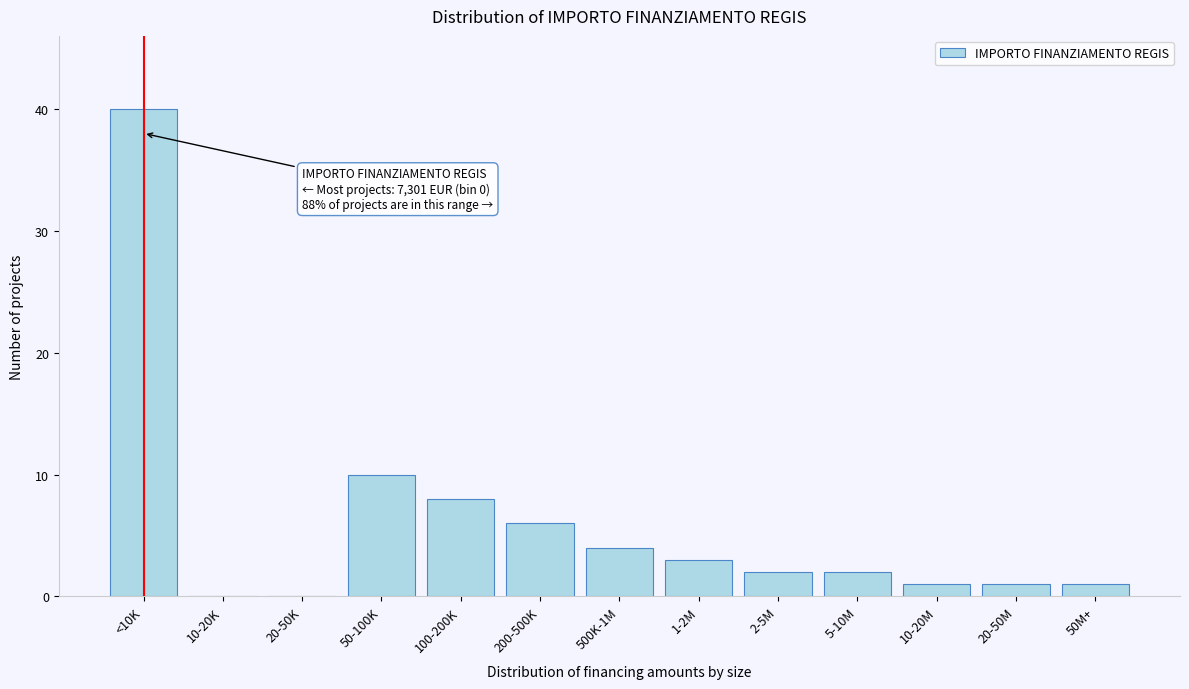

Reading right to left, list all the values displayed in this chart.

50M+=1	20-50M=1	10-20M=1	5-10M=2	2-5M=2	1-2M=3	500K-1M=4	200-500K=6	100-200K=8	50-100K=10	20-50K=0	10-20K=0	<10K=40